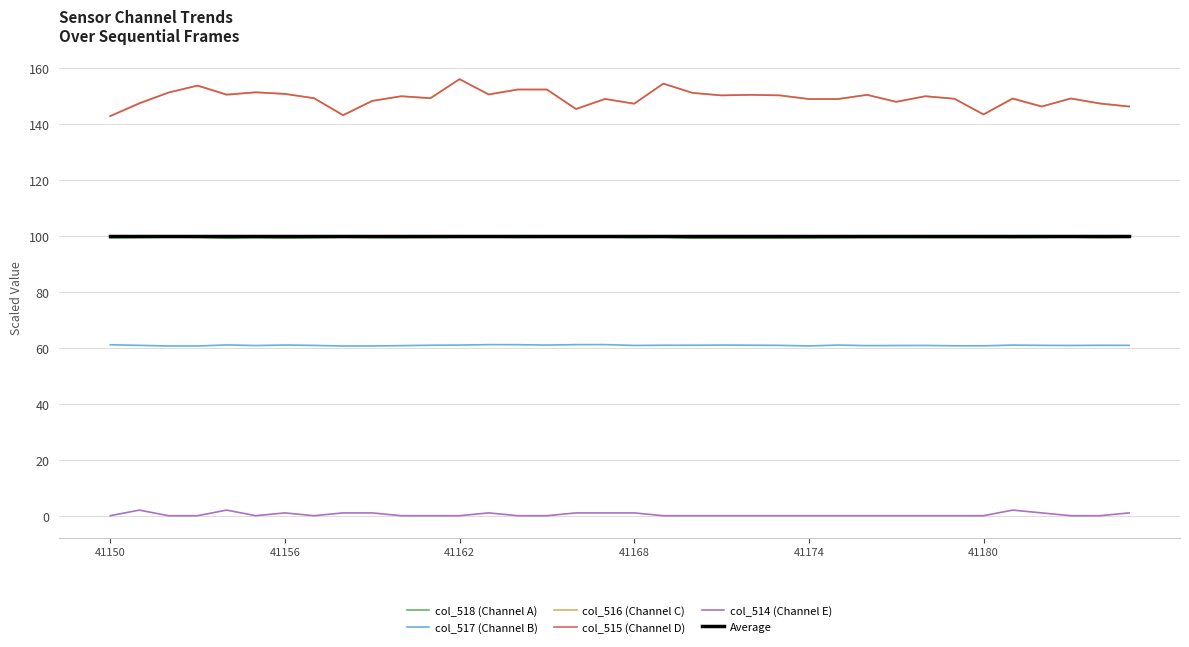

What is the lowest value of the Average series?

100.1